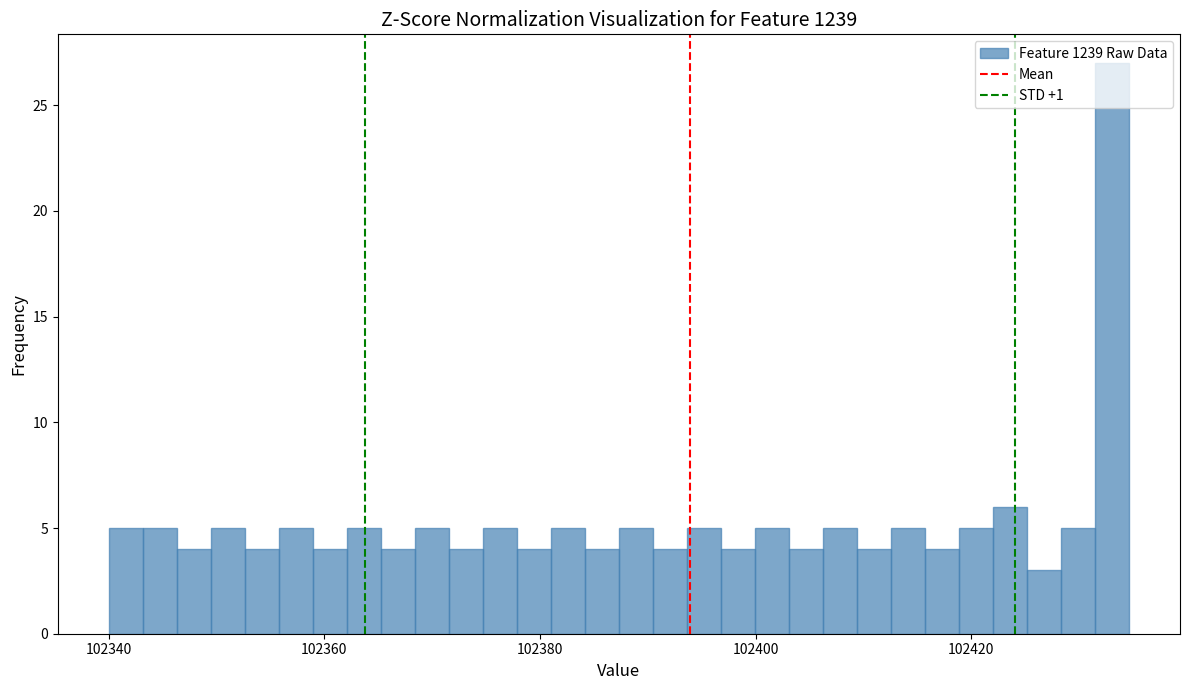

Read against the x-axis, roughly where is the centre of the tallest bar?

102434